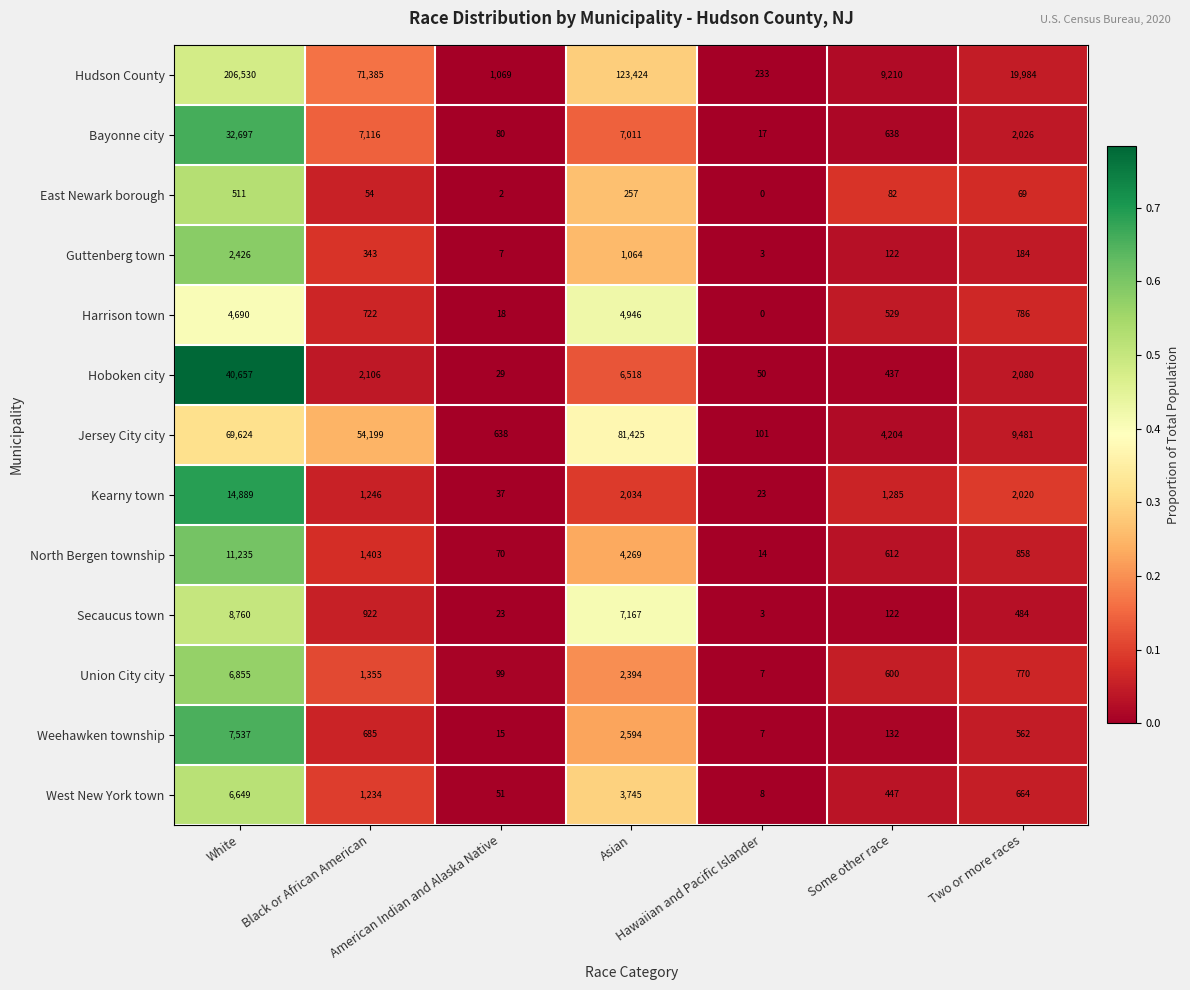

Which series has the largest total across all categories?

Hudson County